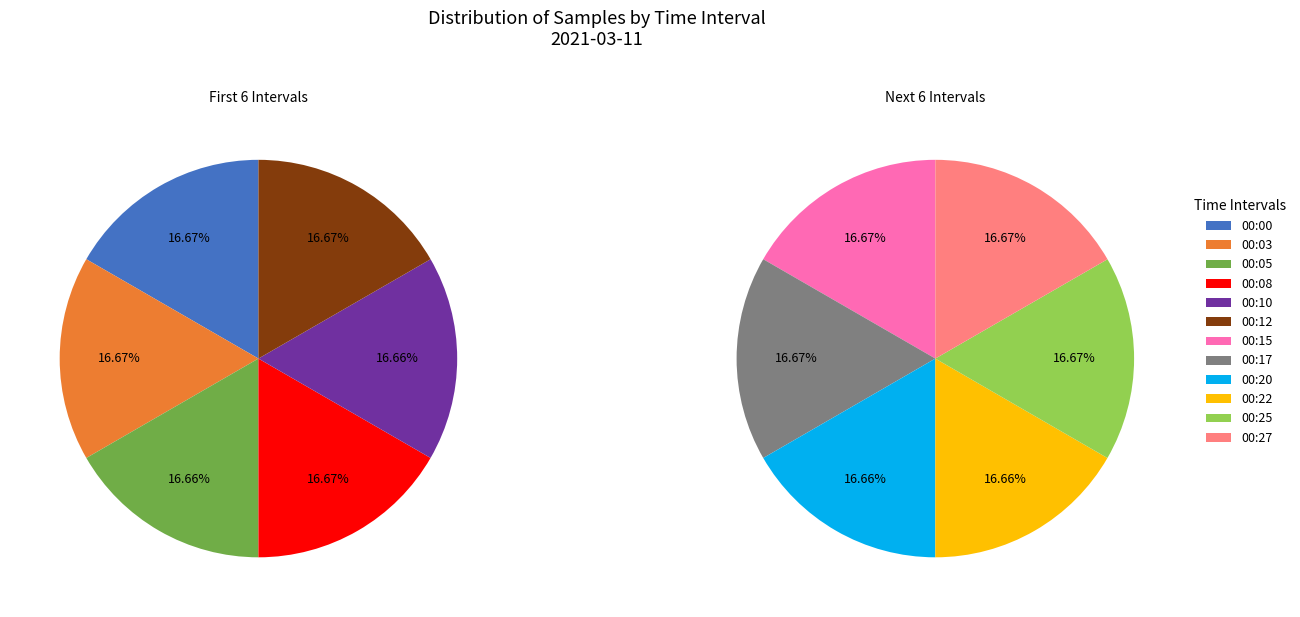

Does any single category account for the majority?

No